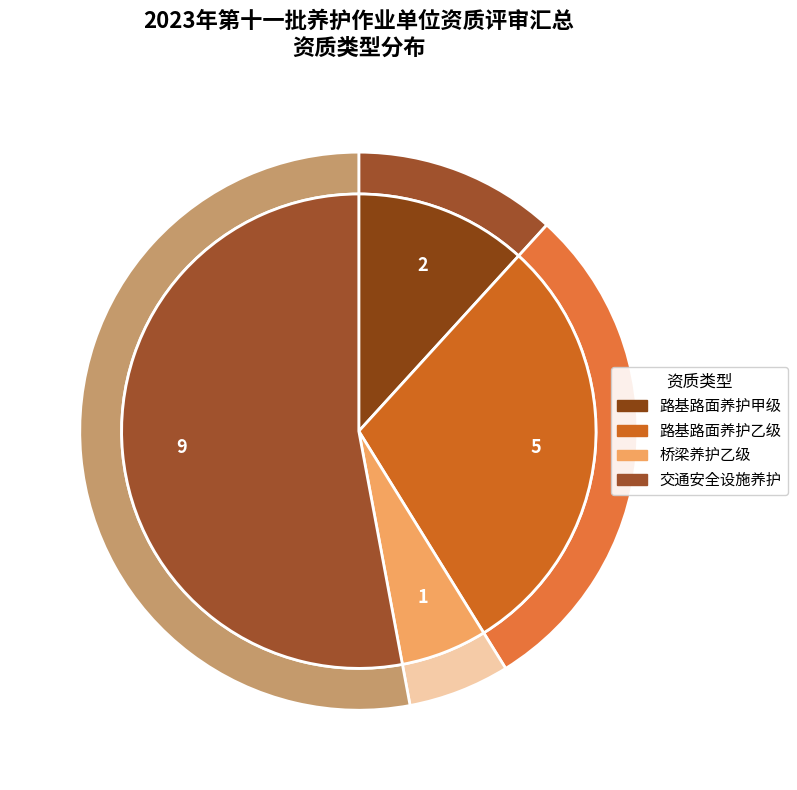

Which has a higher value, 桥梁养护乙级 or 路基路面养护甲级?

路基路面养护甲级